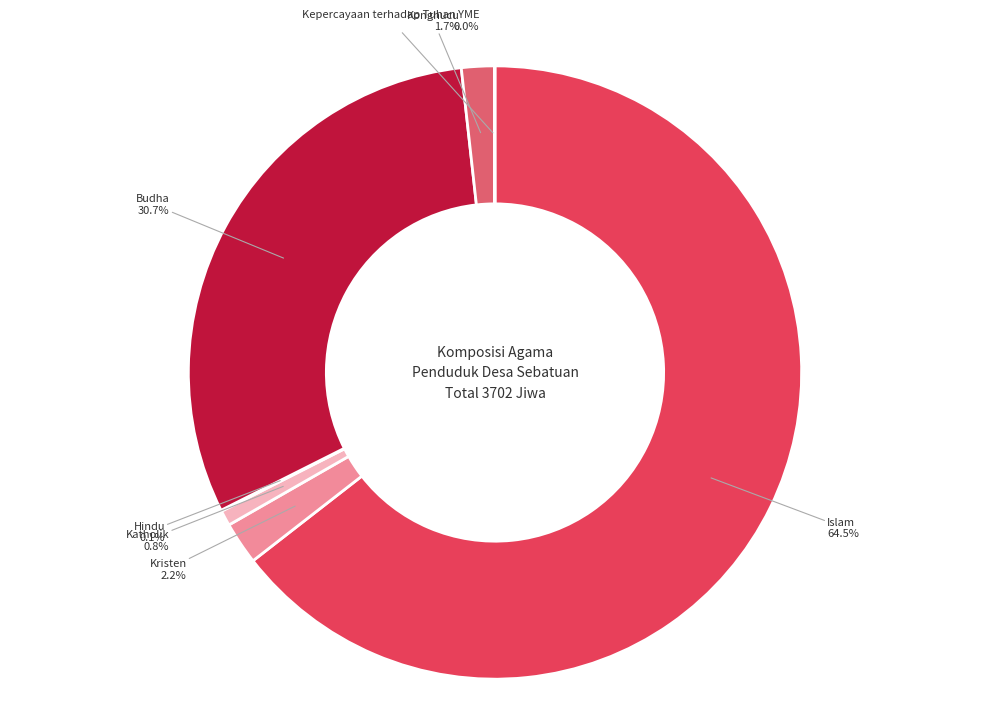

Count the number of slices in the pie.

7